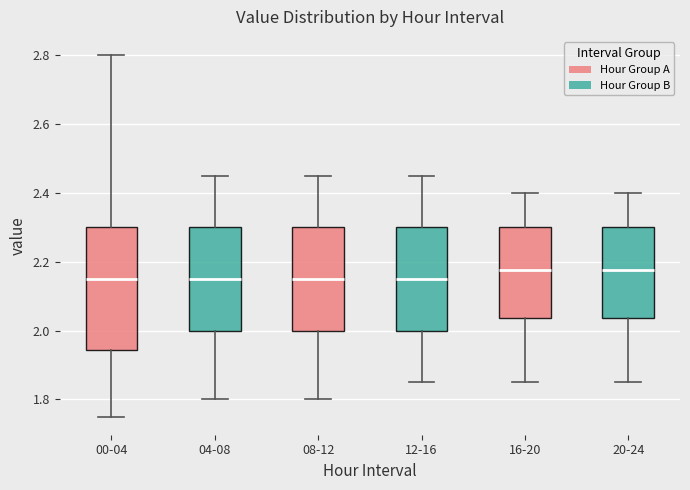

Reading left to right, transcribe this box plot: for each box, give where its median line is, the range the box spans, and where its two whiskers end, as read against the y-axis. The values are not printed on the chart, so give them approximately, as read against the axis.

00-04: median 2.16, box 1.94 to 2.30, whiskers 1.76 to 2.80
04-08: median 2.16, box 2.00 to 2.30, whiskers 1.80 to 2.46
08-12: median 2.16, box 2.00 to 2.30, whiskers 1.80 to 2.46
12-16: median 2.16, box 2.00 to 2.30, whiskers 1.86 to 2.46
16-20: median 2.18, box 2.04 to 2.30, whiskers 1.86 to 2.40
20-24: median 2.18, box 2.04 to 2.30, whiskers 1.86 to 2.40